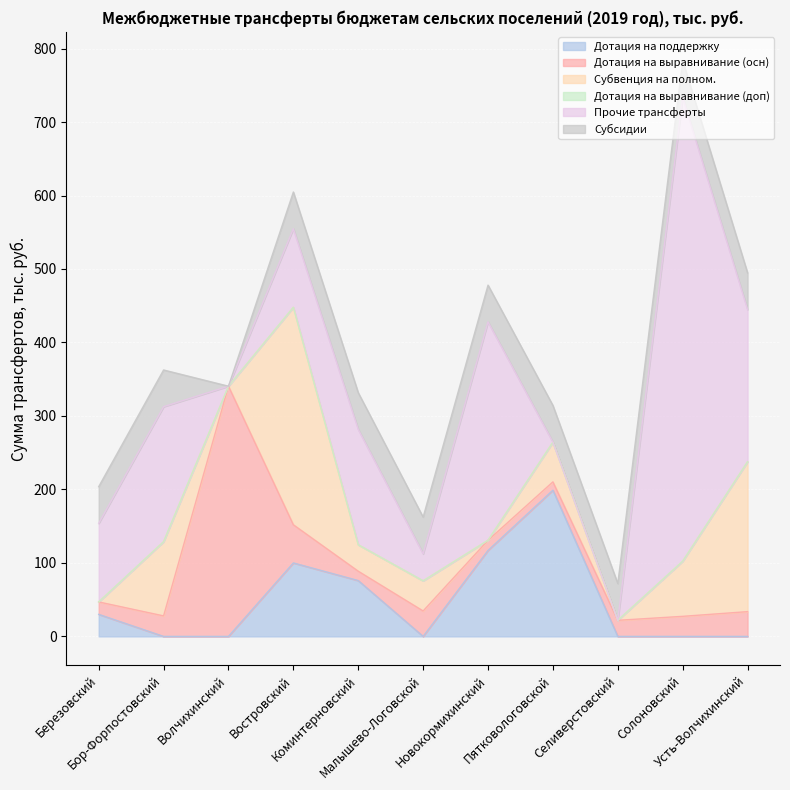

True or false: Субвенция на полном. and Дотация на выравнивание (доп) intersect in this chart.

False